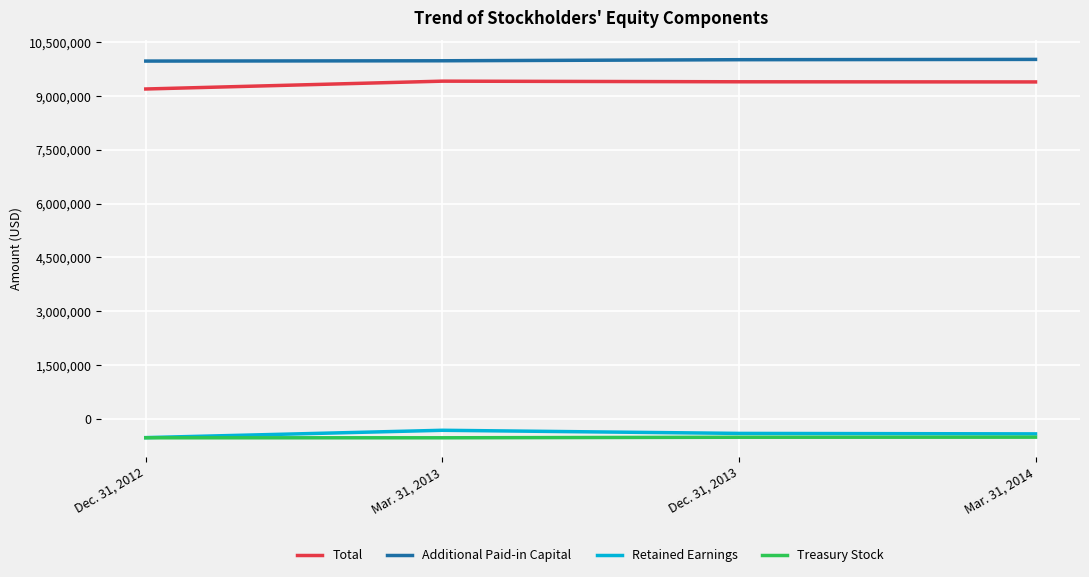

What is the total value across all series at Dec. 31, 2013?

18485459